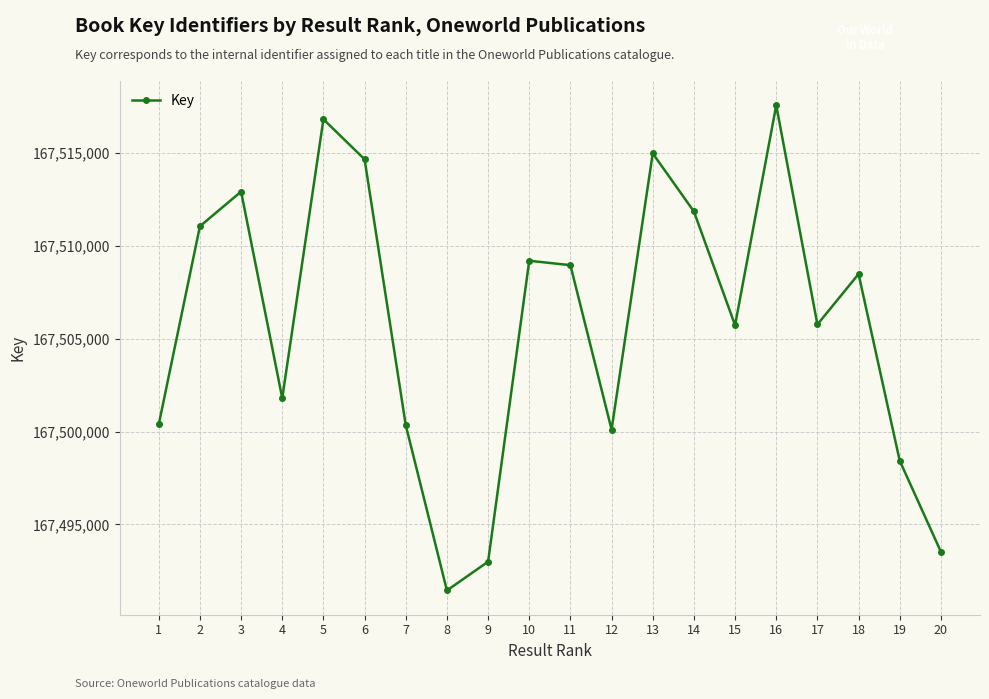

What is the value of the 15th point from the left?

167505730